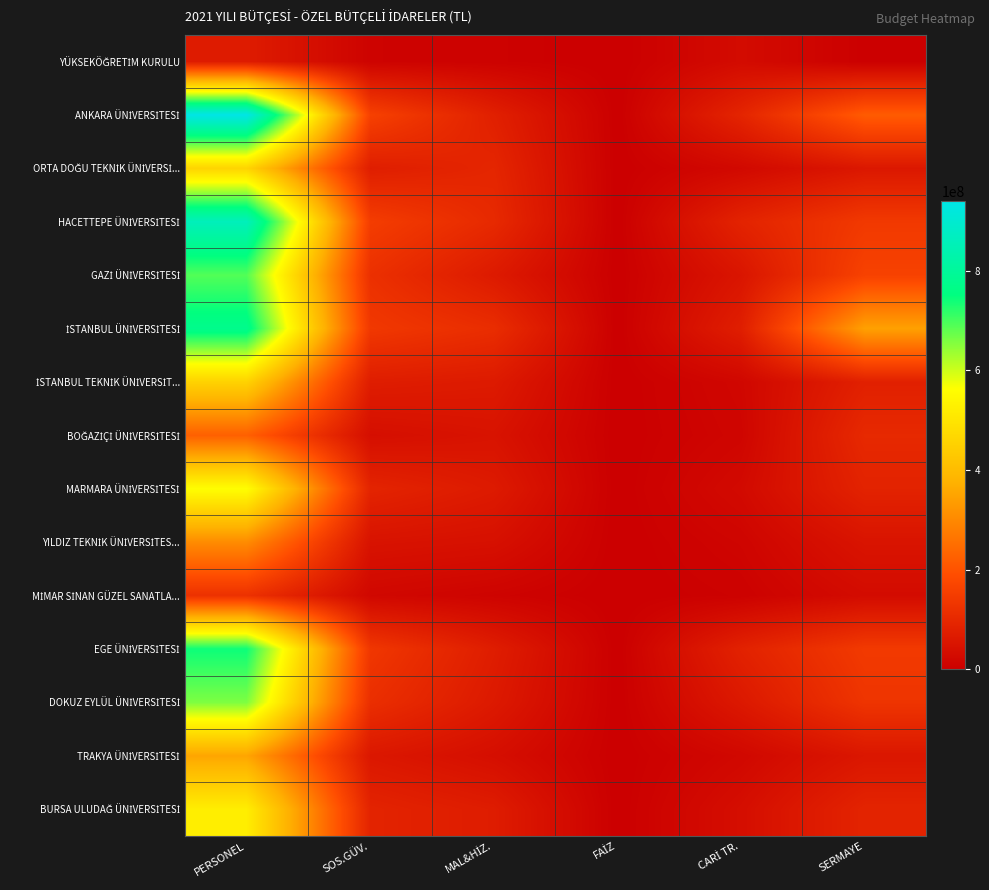

Rank the series by their maximum value, from lowest to highest.

YÜKSEKÖĞRETİM KURULU, MİMAR SİNAN GÜZEL SANATLA..., BOĞAZİÇİ ÜNİVERSİTESİ, YILDIZ TEKNİK ÜNİVERSİTES..., TRAKYA ÜNİVERSİTESİ, İSTANBUL TEKNİK ÜNİVERSİT..., ORTA DOĞU TEKNİK ÜNİVERSİ..., BURSA ULUDAĞ ÜNİVERSİTESİ, MARMARA ÜNİVERSİTESİ, DOKUZ EYLÜL ÜNİVERSİTESİ, GAZİ ÜNİVERSİTESİ, EGE ÜNİVERSİTESİ, İSTANBUL ÜNİVERSİTESİ, HACETTEPE ÜNİVERSİTESİ, ANKARA ÜNİVERSİTESİ